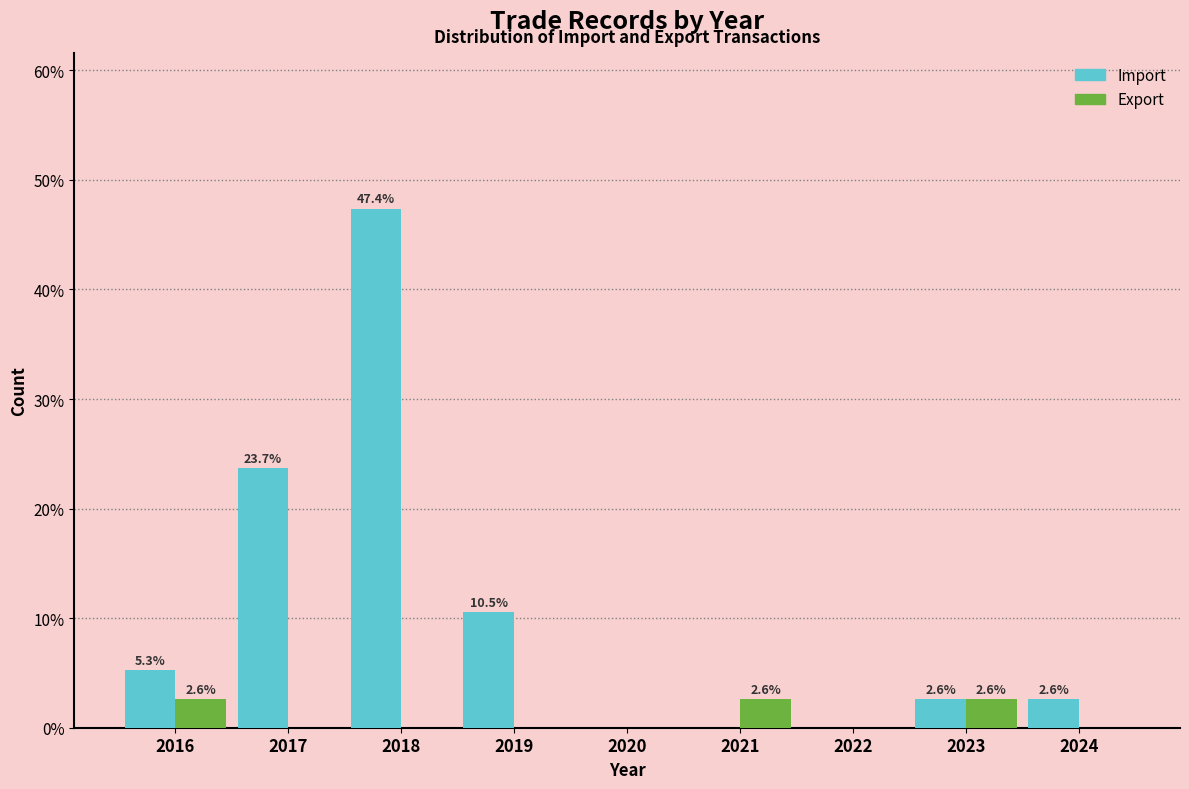

Reading left to right, list all the values displayed in this chart.

Import: 2016=5.3	2017=23.7	2018=47.4	2019=10.5	2020=0.0	2021=0.0	2022=0.0	2023=2.6	2024=2.6
Export: 2016=2.6	2017=0.0	2018=0.0	2019=0.0	2020=0.0	2021=2.6	2022=0.0	2023=2.6	2024=0.0